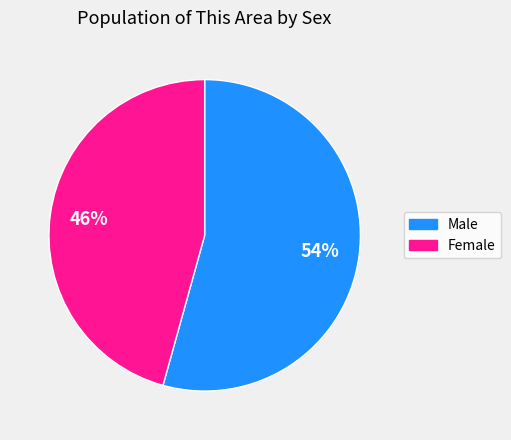

Rank the categories by value from highest to lowest.

Male, Female